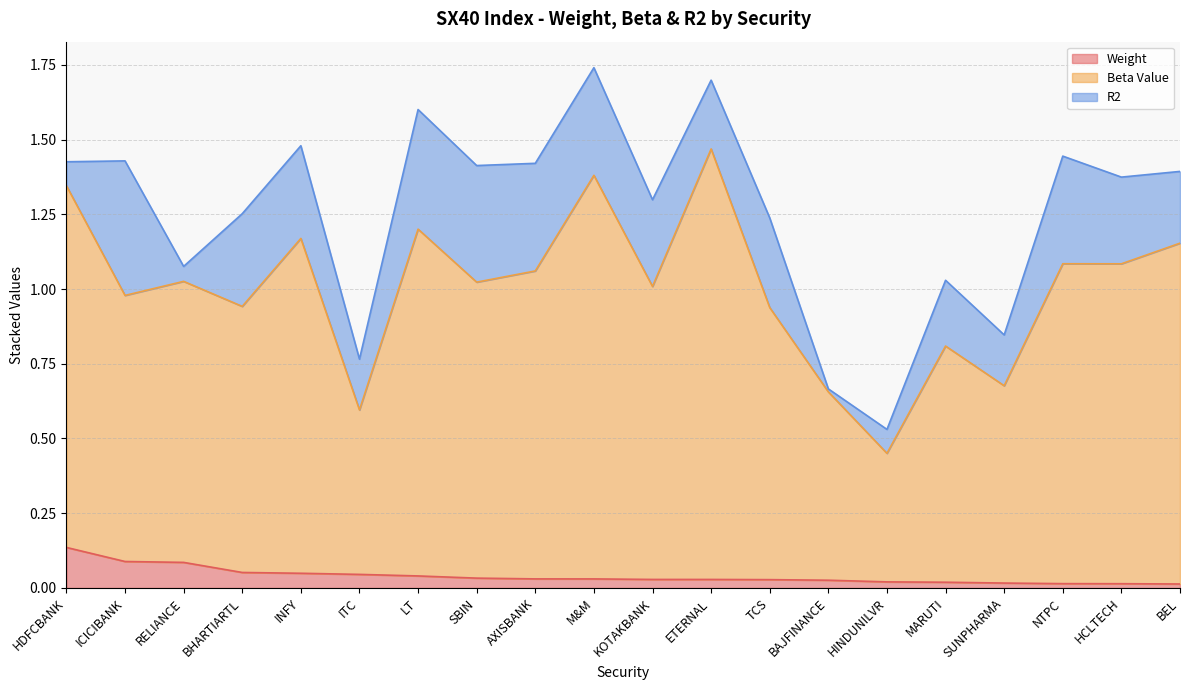

What position from the left is BEL?

20